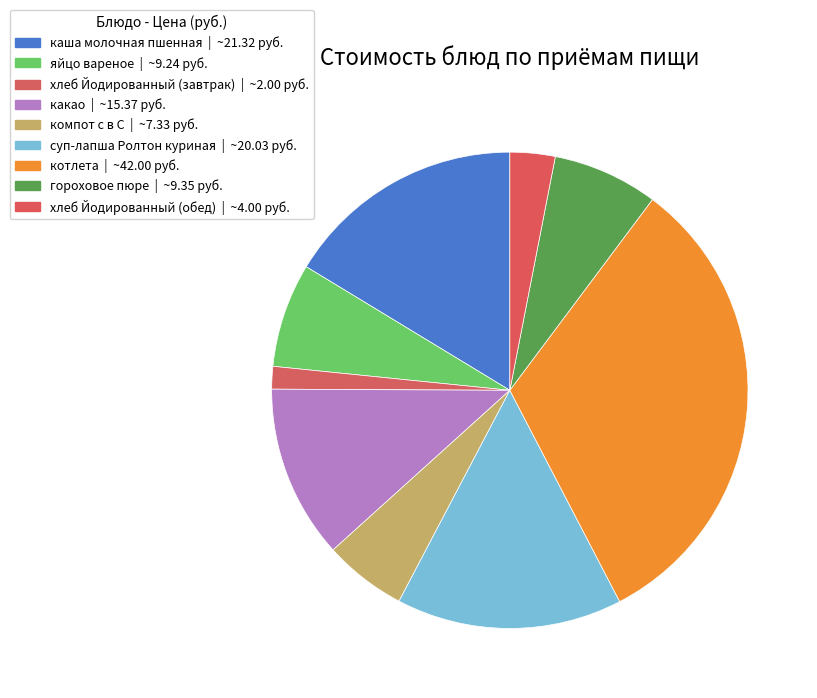

Does гороховое пюре represent more than half of the total?

No